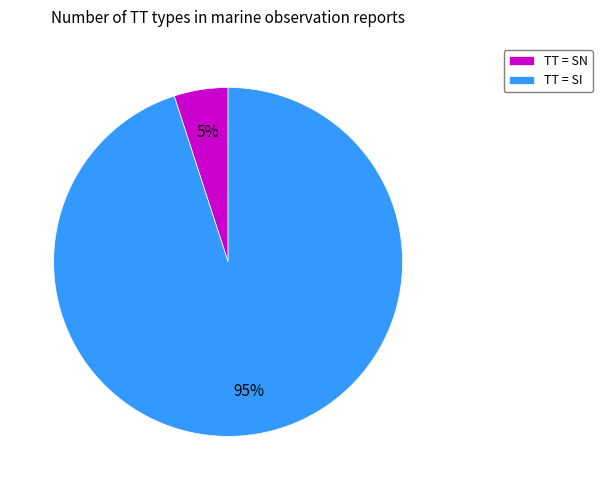

Count the number of slices in the pie.

2